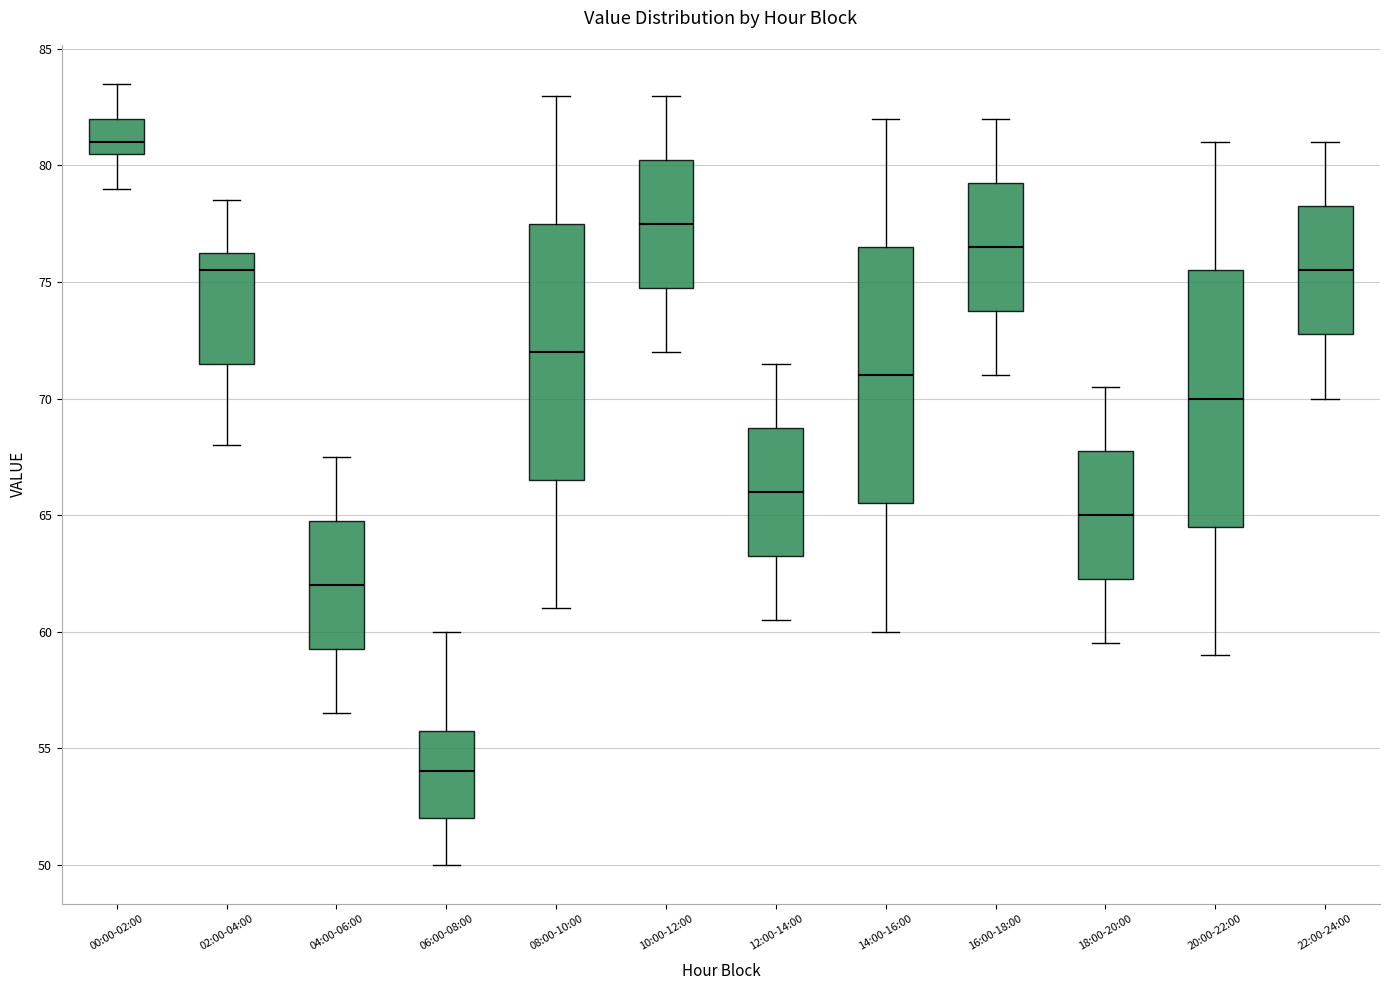

Which box has the lowest median line?

06:00-08:00